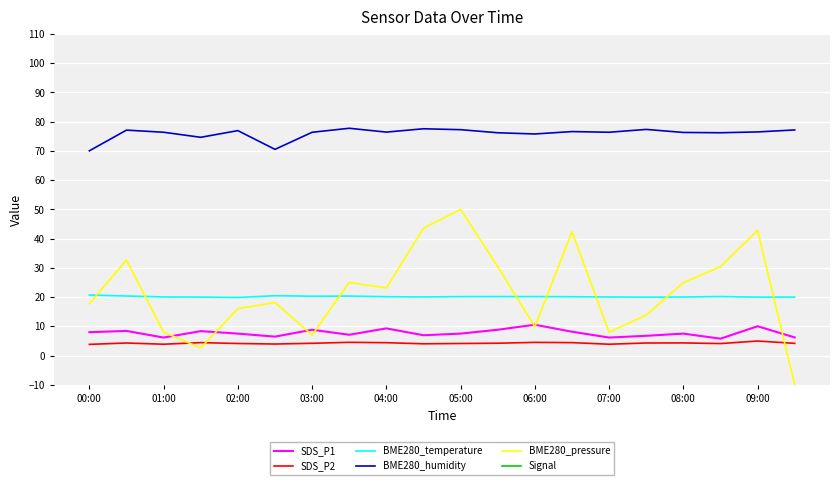

True or false: SDS_P2 and BME280_humidity intersect in this chart.

False